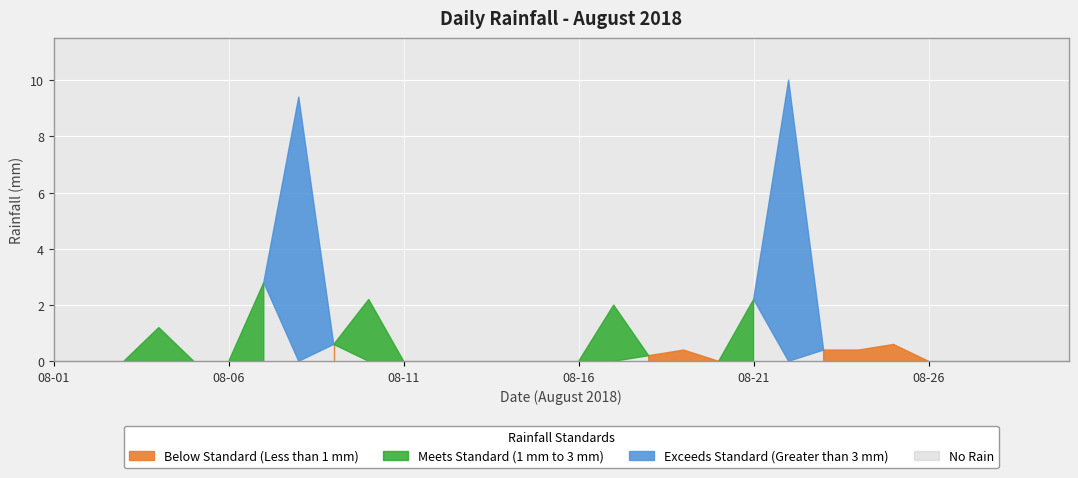

Where is the first local minimum?

2018-08-09